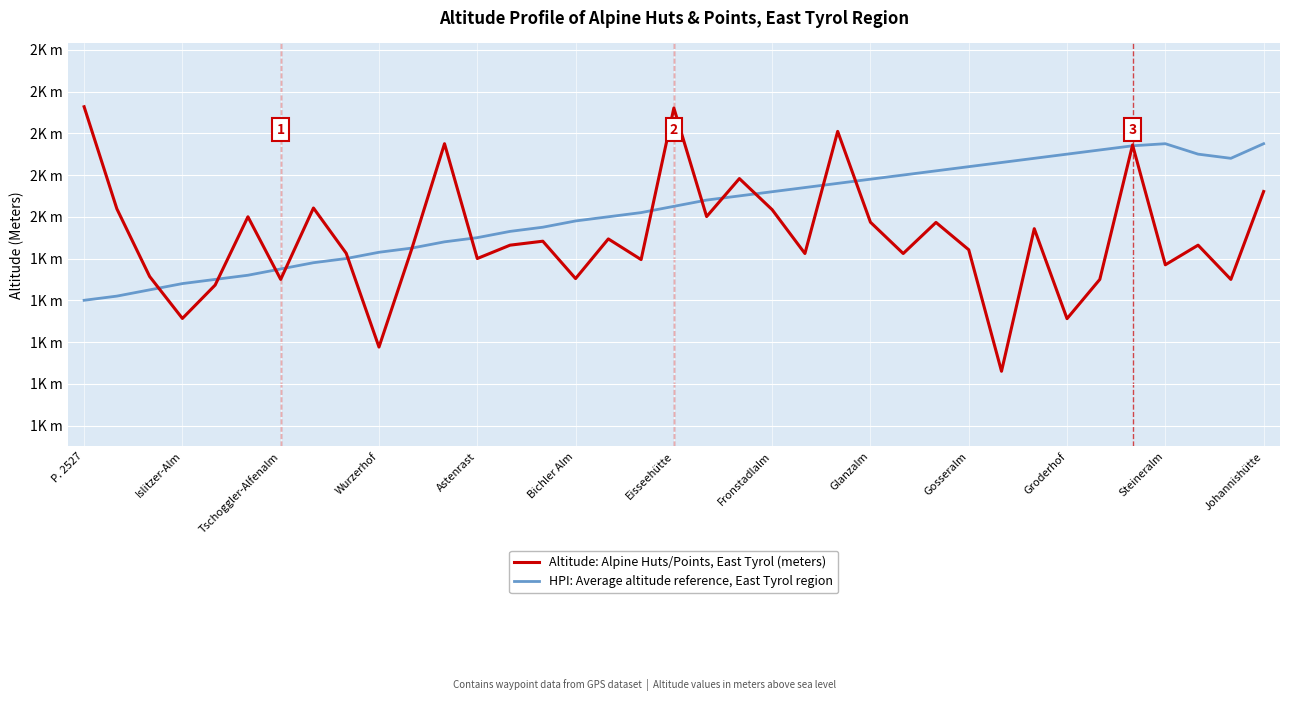

What are all the series names shown in the legend?

Altitude: Alpine Huts/Points, East Tyrol (meters), HPI: Average altitude reference, East Tyrol region